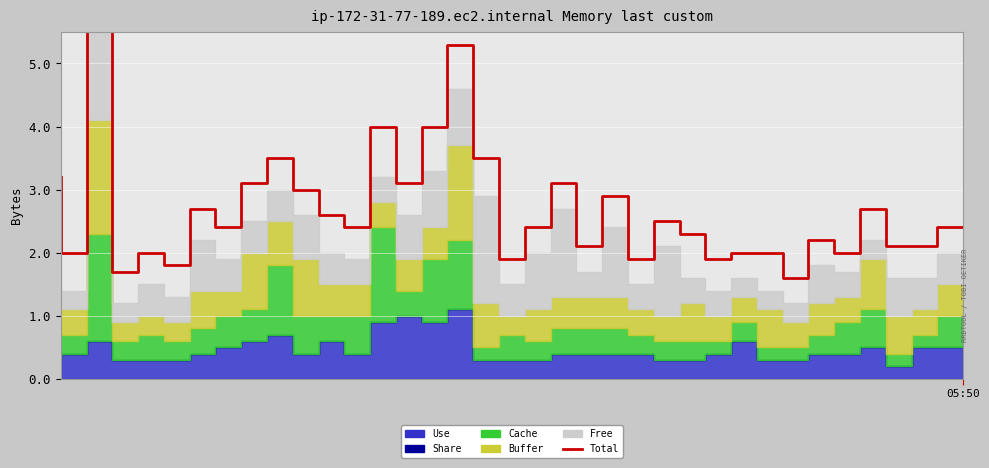

At which label is the value closest to 4?

13